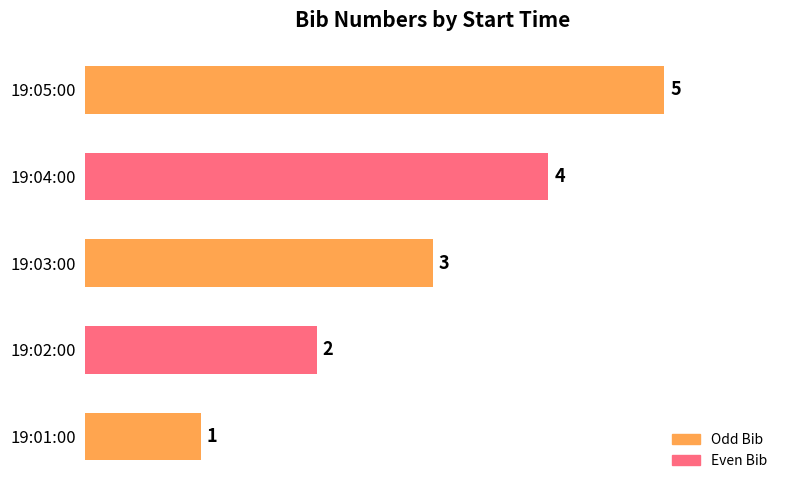

How many values are between 2 and 4?

3